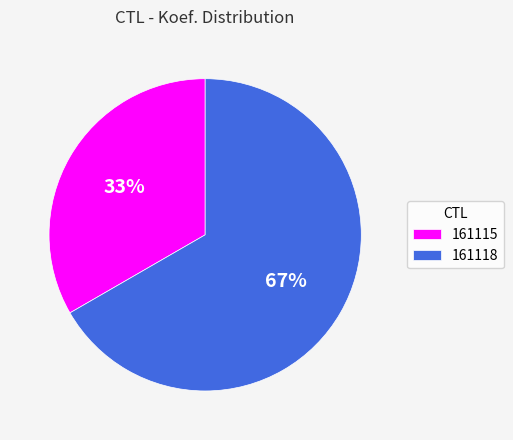

Does 161118 represent more than half of the total?

Yes